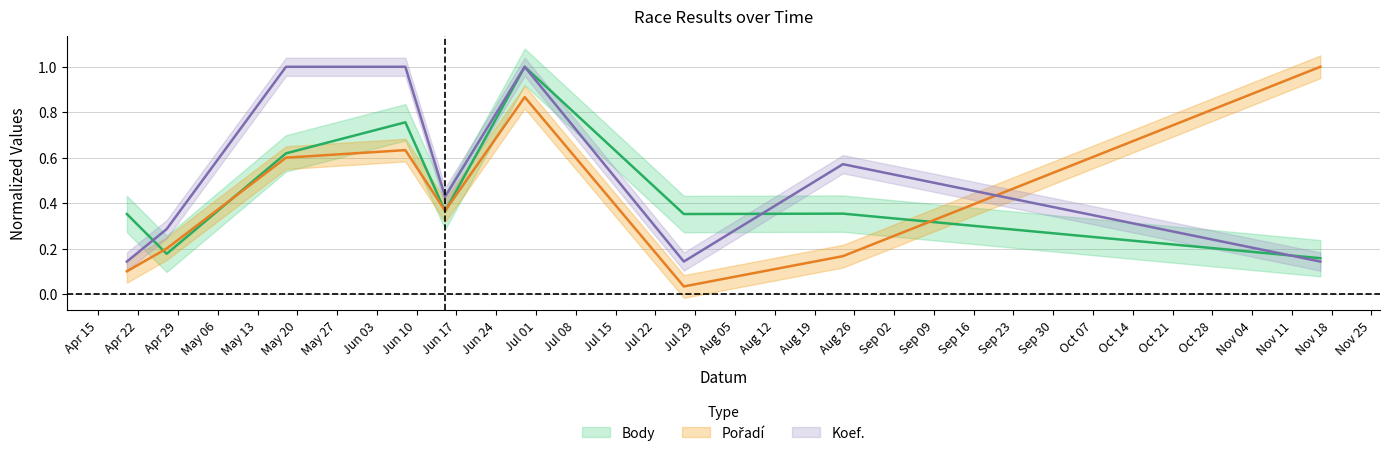

What is the average value of the Pořadí series?

0.4